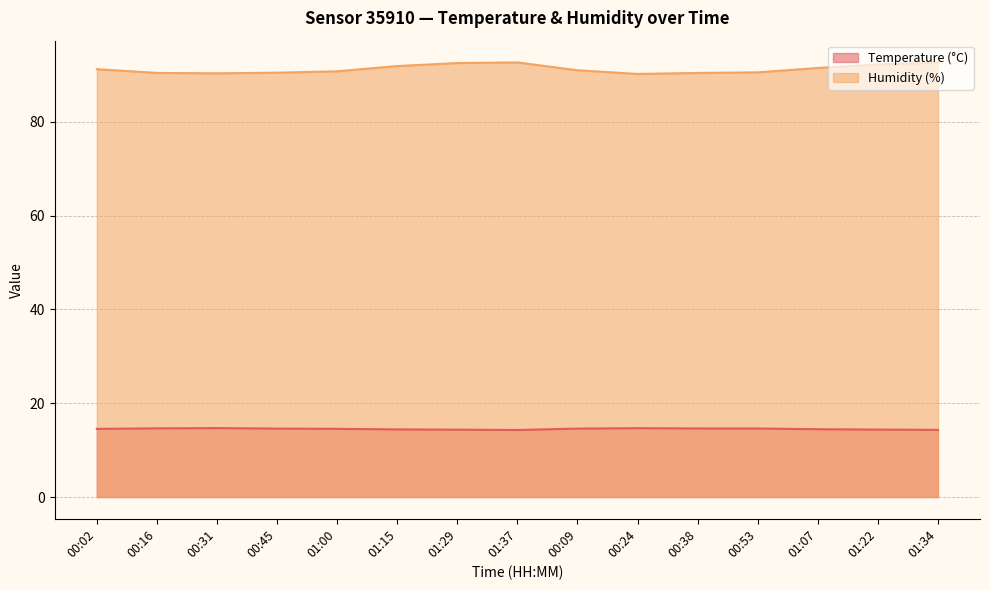

At how many categories does at least one series exceed 45?

15